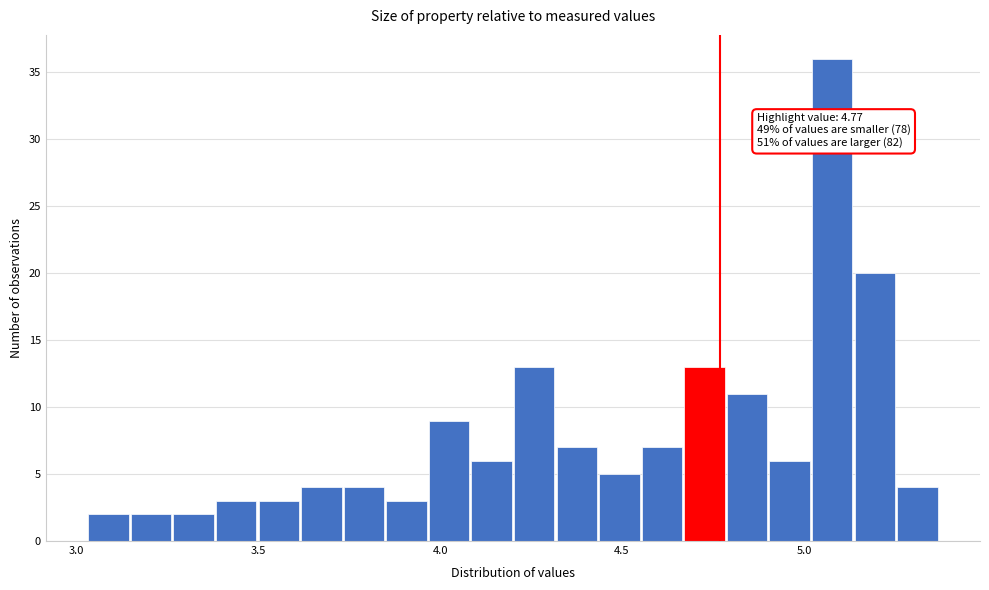

Around what value on the x-axis is the tallest bar? Give the approximate position of its centre, as read against the axis.

5.10